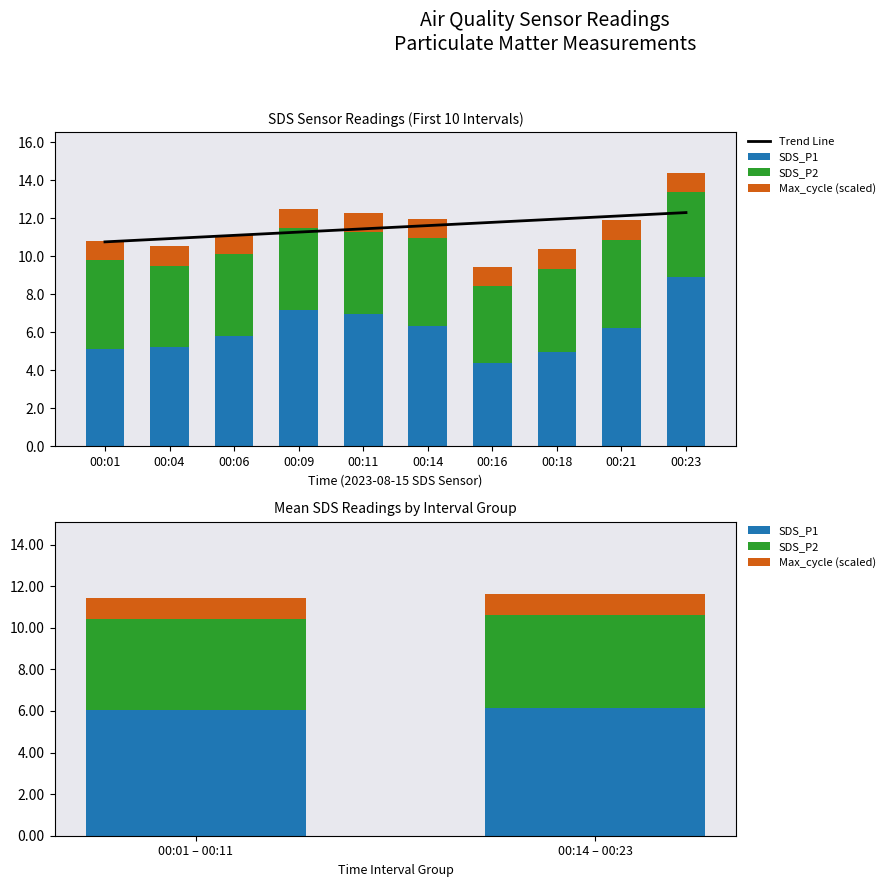

Reading right to left, what are all the values shown in this chart?

SDS_P1: 00:23=8.9	00:21=6.2	00:18=5.0	00:16=4.4	00:14=6.3	00:11=7.0	00:09=7.2	00:06=5.8	00:04=5.2	00:01=5.1
SDS_P2: 00:23=4.4	00:21=4.7	00:18=4.4	00:16=4.1	00:14=4.6	00:11=4.3	00:09=4.3	00:06=4.3	00:04=4.3	00:01=4.7
Max_cycle: 00:23=1.0	00:21=1.0	00:18=1.0	00:16=1.0	00:14=1.0	00:11=1.0	00:09=1.0	00:06=1.0	00:04=1.0	00:01=1.0